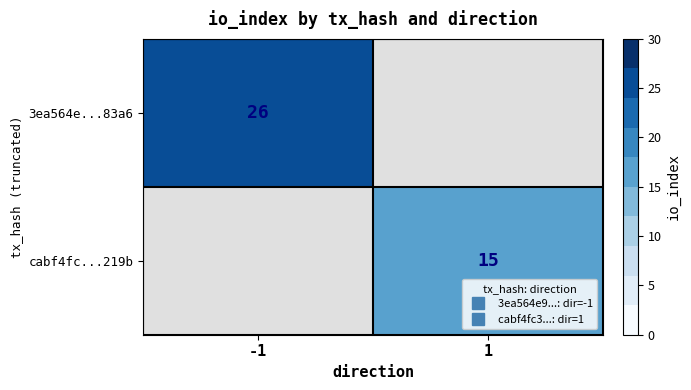

List the labels in order of 3ea564e...83a6 value, smallest first.

-1, 1